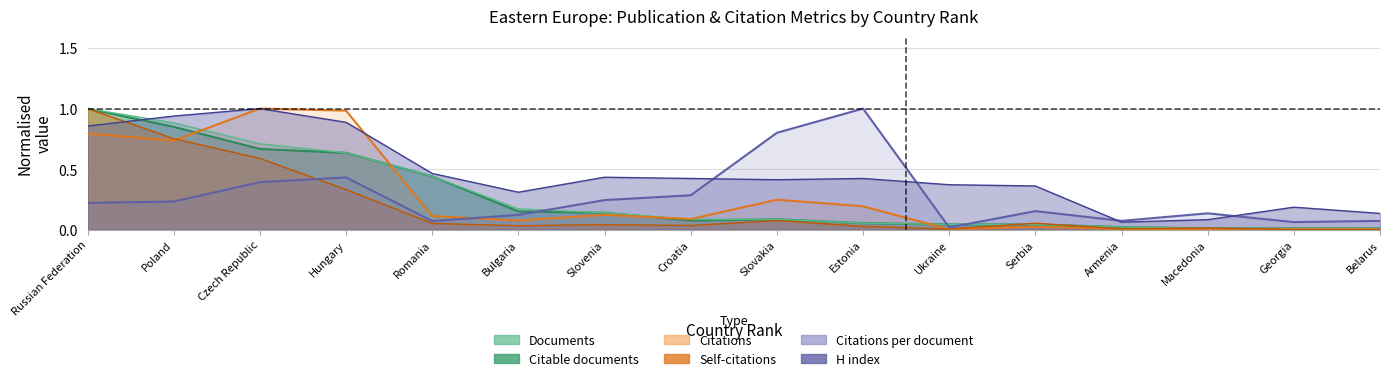

Reading left to right, what are all the values shown in this chart?

Documents: 1.0	0.9	0.7	0.6	0.4	0.2	0.1	0.1	0.1	0.1	0.0	0.0	0.0	0.0	0.0	0.0
Citable documents: 1.0	0.8	0.7	0.6	0.4	0.2	0.1	0.1	0.1	0.1	0.0	0.0	0.0	0.0	0.0	0.0
Citations: 0.8	0.7	1.0	1.0	0.1	0.1	0.1	0.1	0.2	0.2	0.0	0.0	0.0	0.0	0.0	0.0
Self-citations: 1.0	0.8	0.6	0.3	0.1	0.0	0.0	0.0	0.1	0.0	0.0	0.1	0.0	0.0	0.0	0.0
Citations per document: 0.2	0.2	0.4	0.4	0.1	0.1	0.2	0.3	0.8	1.0	0.0	0.2	0.1	0.1	0.1	0.1
H index: 0.9	0.9	1.0	0.9	0.5	0.3	0.4	0.4	0.4	0.4	0.4	0.4	0.1	0.1	0.2	0.1